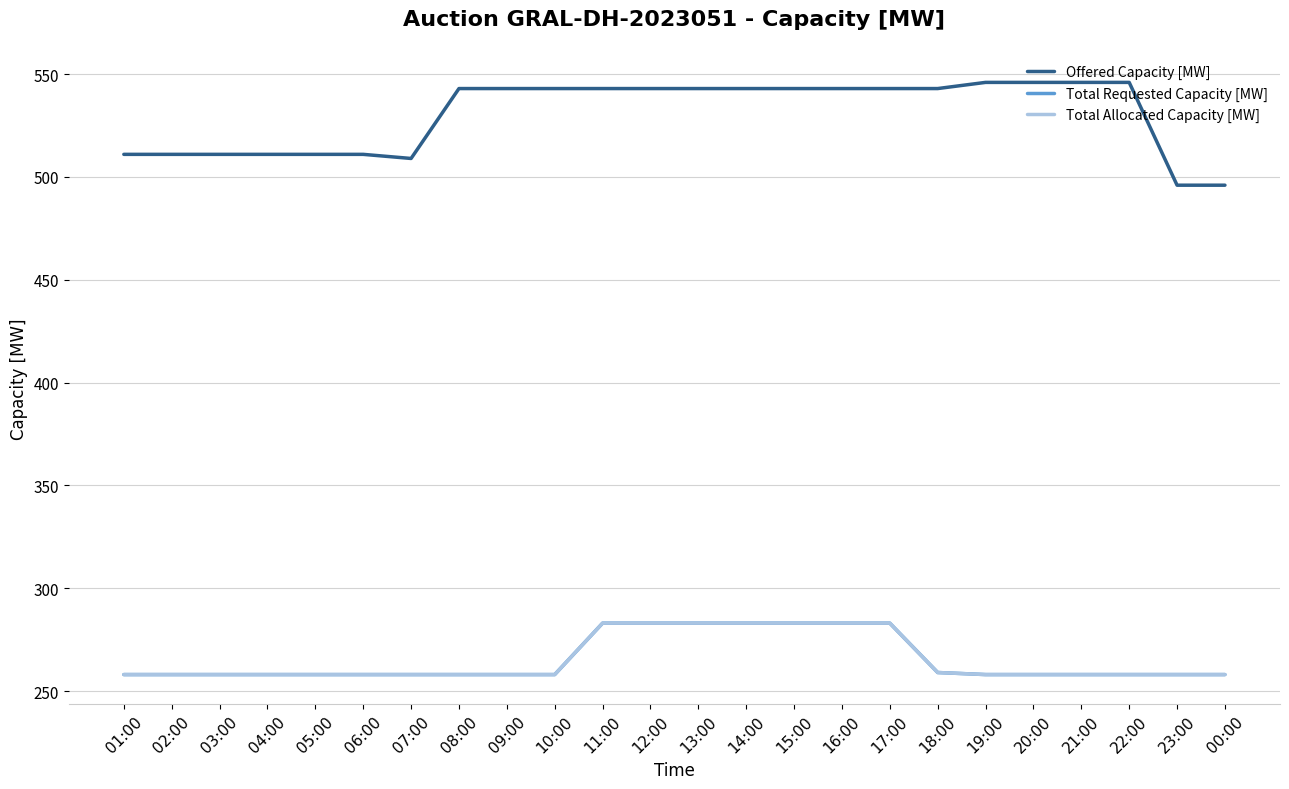

What is the sum of the Total Allocated Capacity [MW] values at 03:00 and 00:00?

516